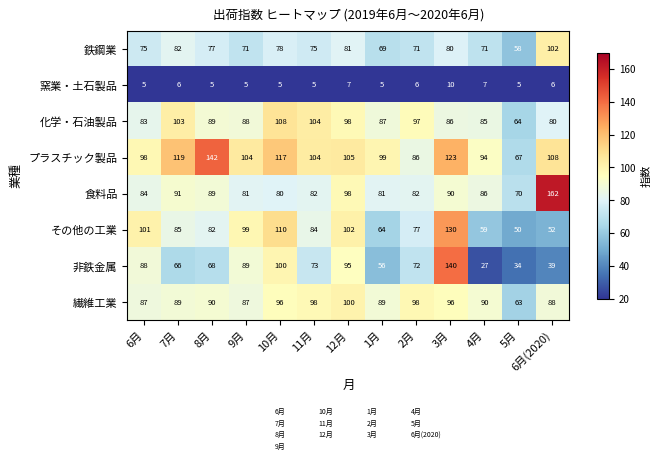

Between 12月 and 2月, which series saw the biggest shift?

その他の工業